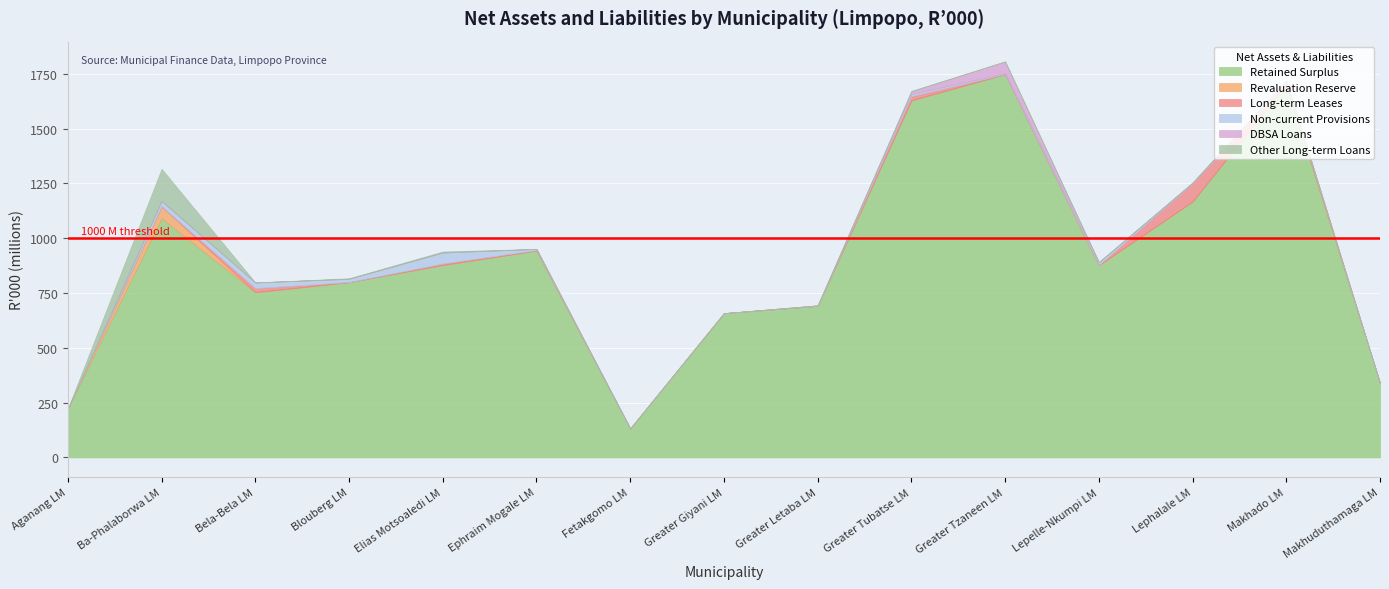

Which series changed the most between Greater Letaba LM and Greater Tzaneen LM?

Retained Surplus